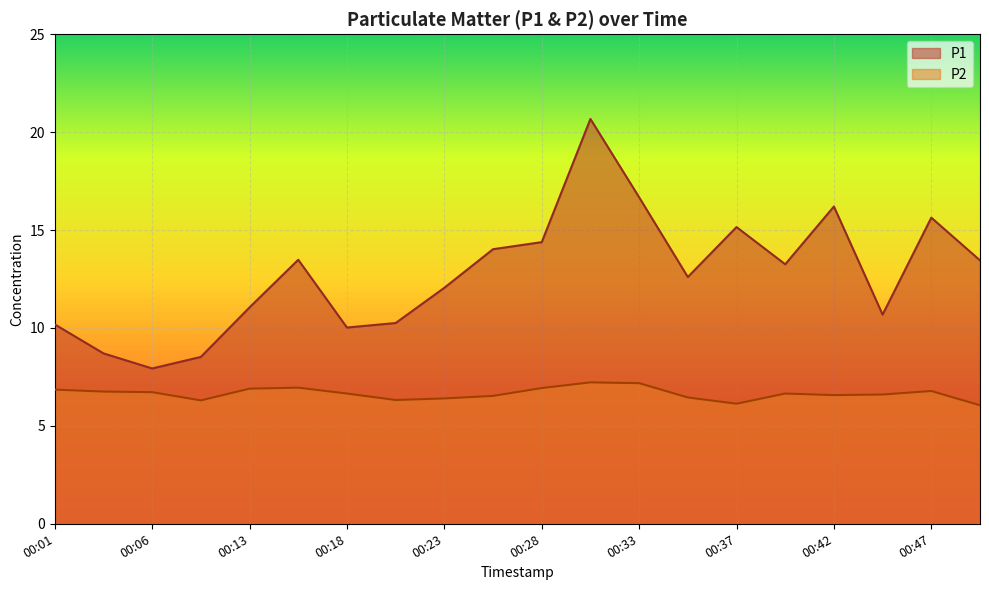

Is it true that P2 equals 6.6 at 00:45?

True